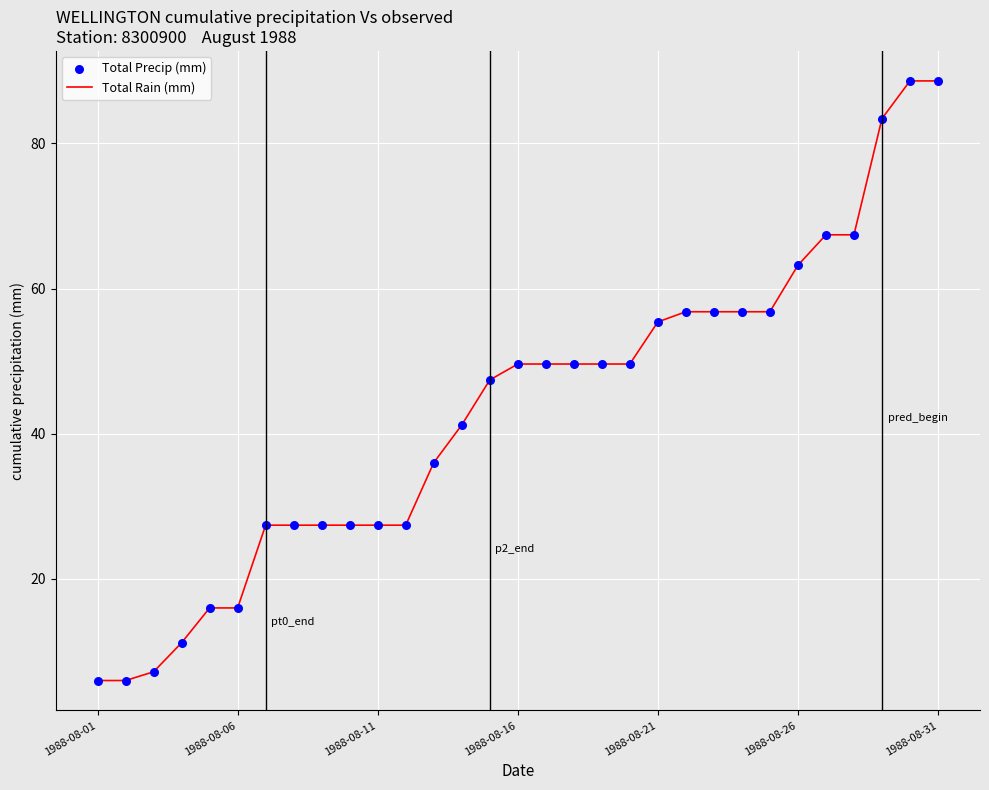

What is the maximum value shown in the chart?

88.6